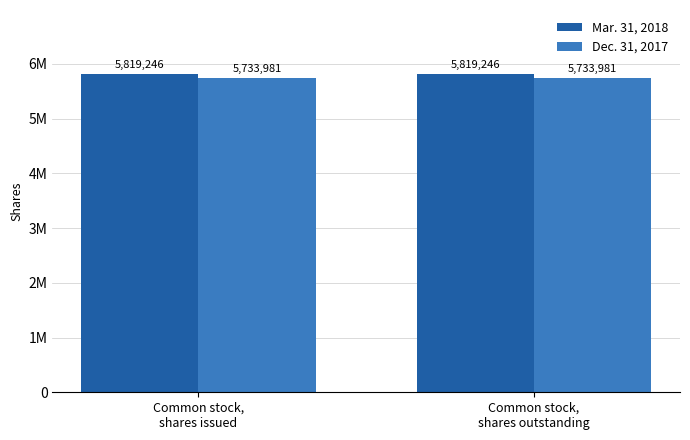

At how many categories does at least one series exceed 5792712?

2